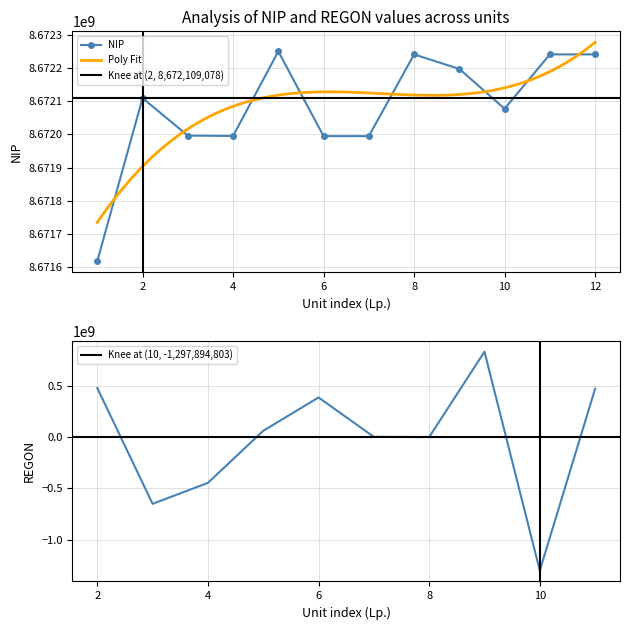

Rank the categories by value from lowest to highest.

1, 6, 7, 4, 3, 10, 2, 9, 8, 11, 12, 5